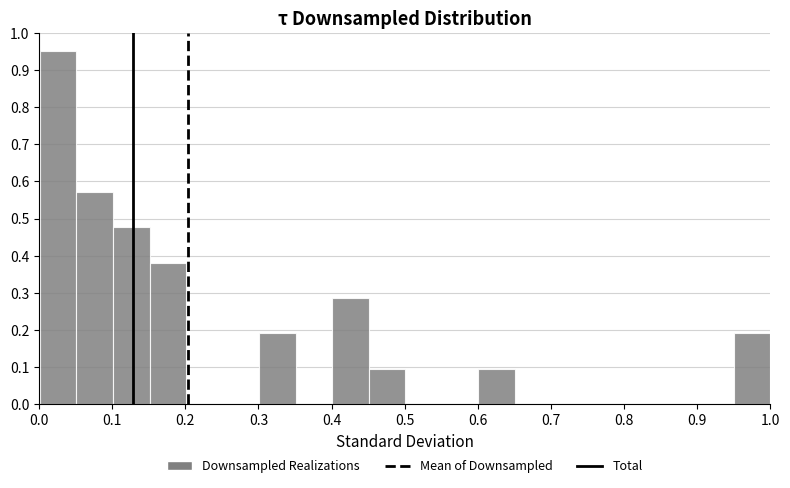

Reading left to right, transcribe this chart: for each bar, give the range it covers on the x-axis and its height. Neither the bar edges nor the heights are printed on the chart, so give them approximately, as read against the axes.

0.00 to 0.05: 0.95
0.05 to 0.10: 0.57
0.10 to 0.15: 0.48
0.15 to 0.20: 0.38
0.20 to 0.25: 0
0.25 to 0.30: 0
0.30 to 0.35: 0.19
0.35 to 0.40: 0
0.40 to 0.45: 0.29
0.45 to 0.50: 0.10
0.50 to 0.55: 0
0.55 to 0.60: 0
0.60 to 0.65: 0.10
0.65 to 0.70: 0
0.70 to 0.75: 0
0.75 to 0.80: 0
0.80 to 0.85: 0
0.85 to 0.90: 0
0.90 to 0.95: 0
0.95 to 1.00: 0.19